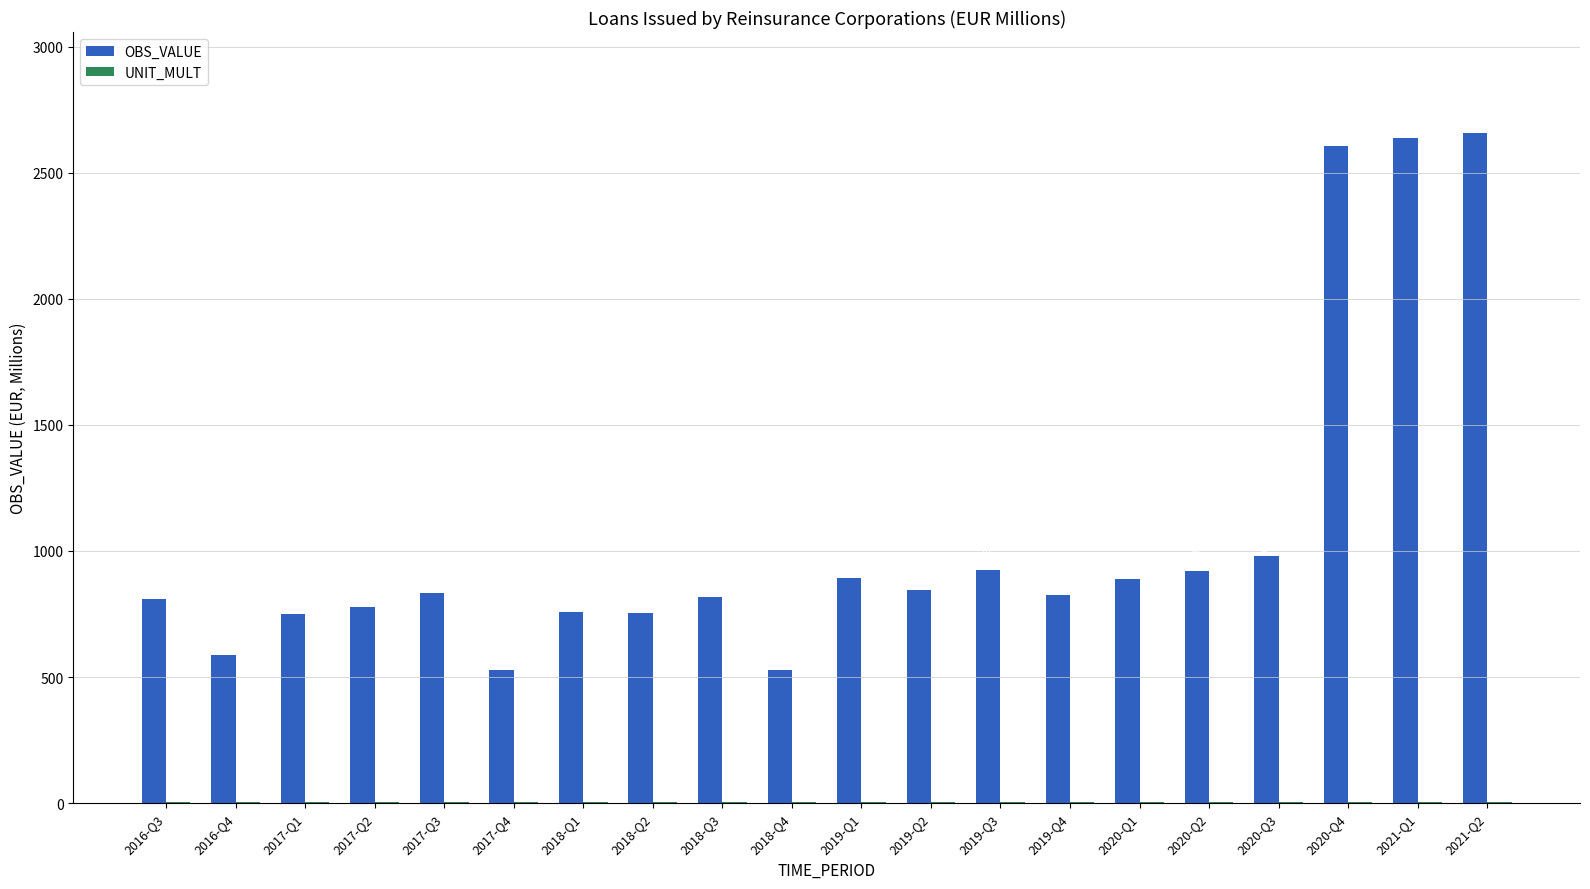

How many groups of bars are there?

20